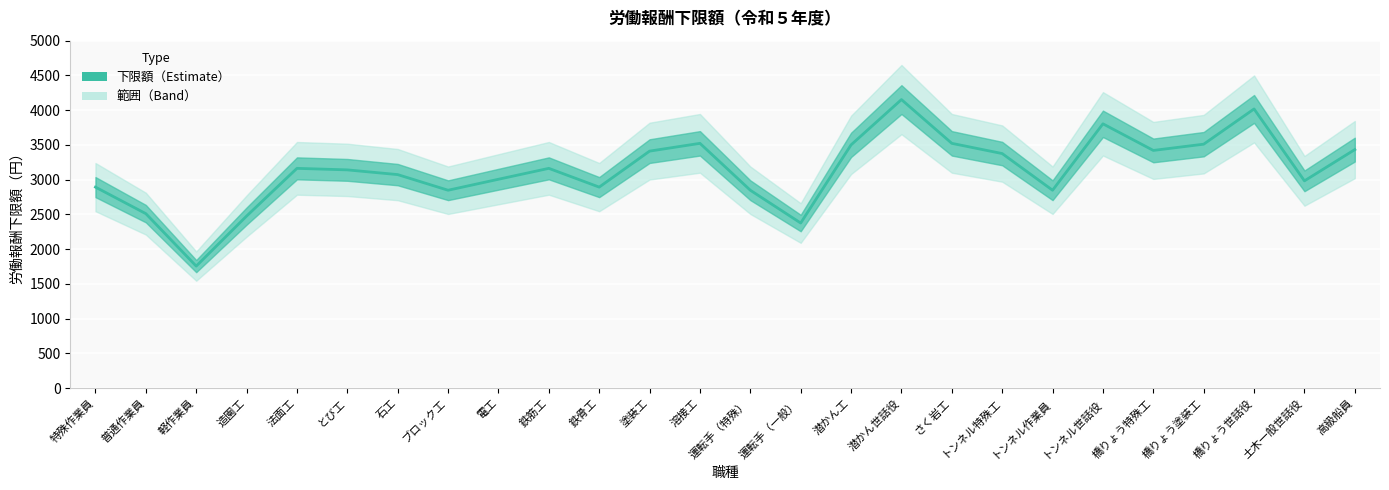

Does the chart display data point markers on the line(s)?

No